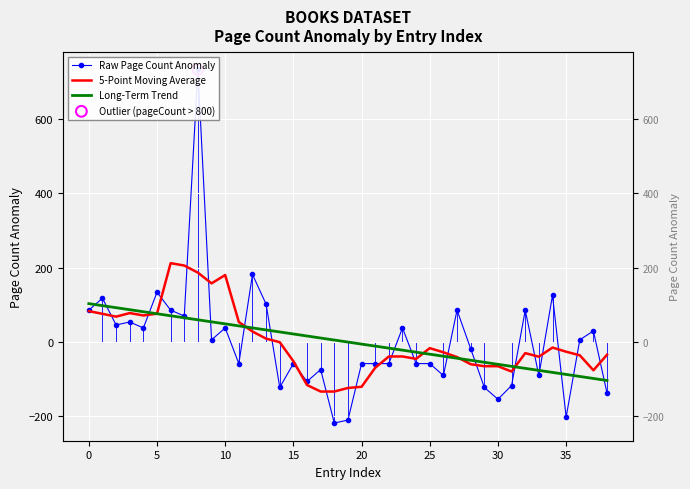

Which series has the largest total across all categories?

5-Point Moving Average